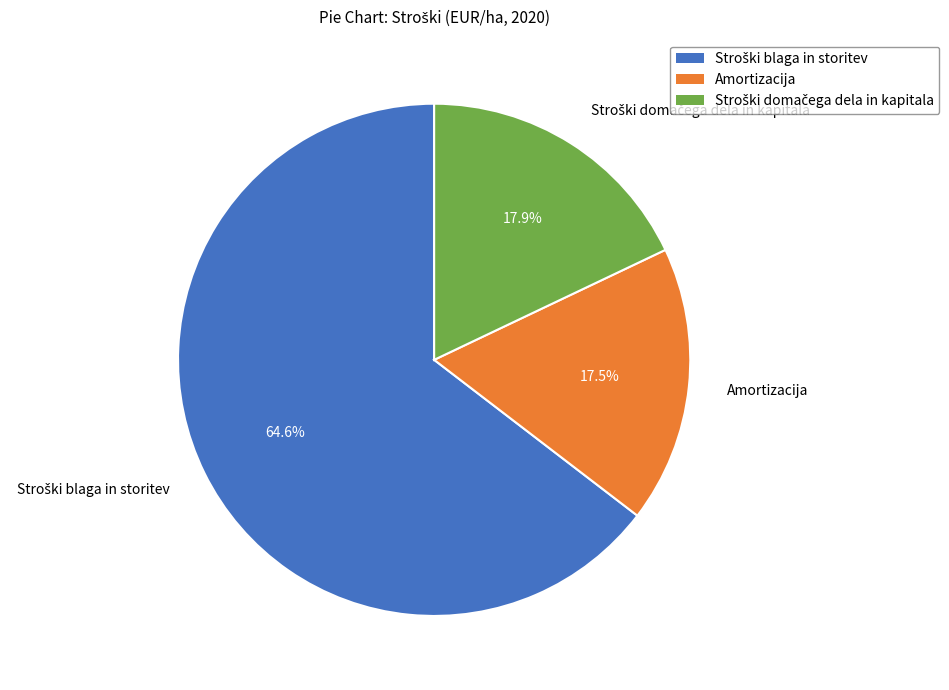

Is there a majority slice in this chart?

Yes